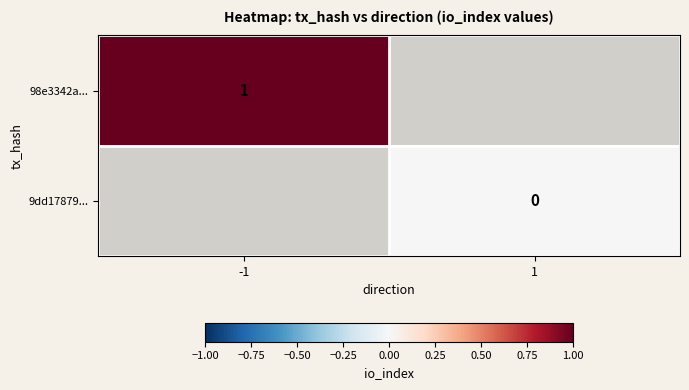

True or false: 98e3342a... has a value of 2 at -1.

False